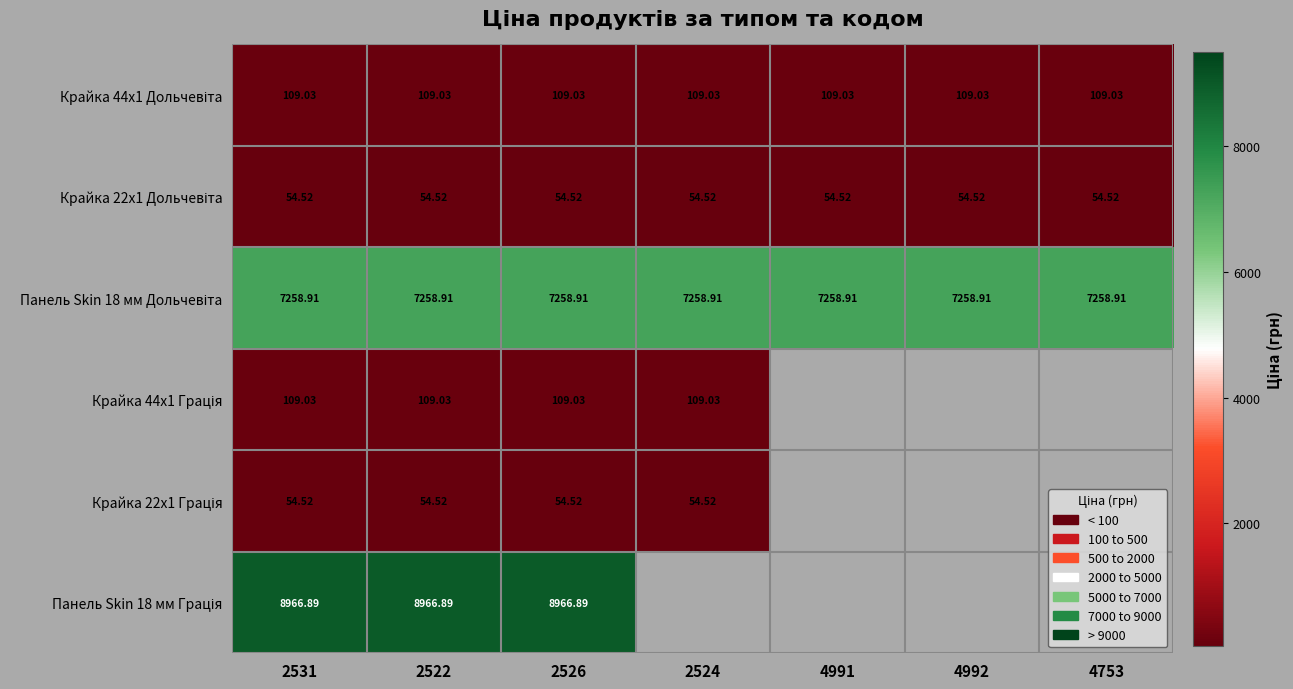

List the series in order of their peak value, highest first.

Панель Skin 18 мм Грація, Панель Skin 18 мм Дольчевіта, Крайка 44x1 Дольчевіта, Крайка 44x1 Грація, Крайка 22x1 Дольчевіта, Крайка 22x1 Грація